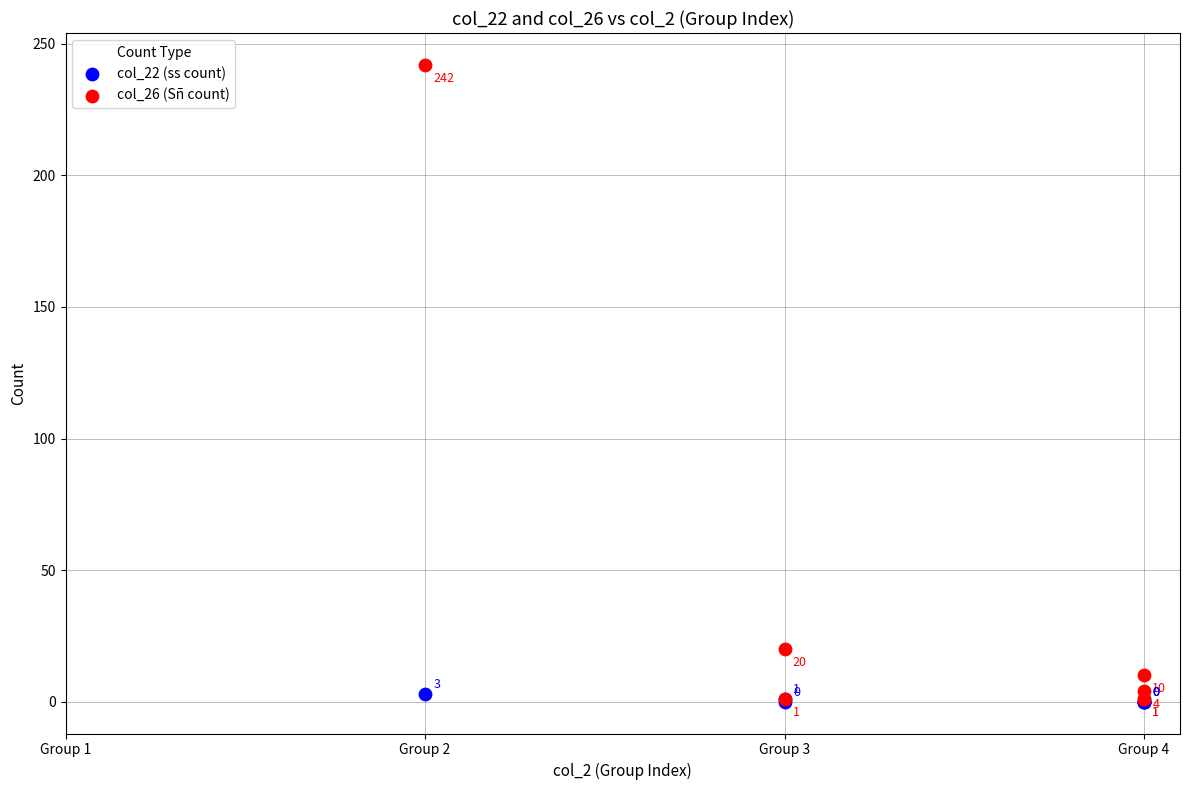

What are all the series names shown in the legend?

col_22 (ss count), col_26 (Sñ count)